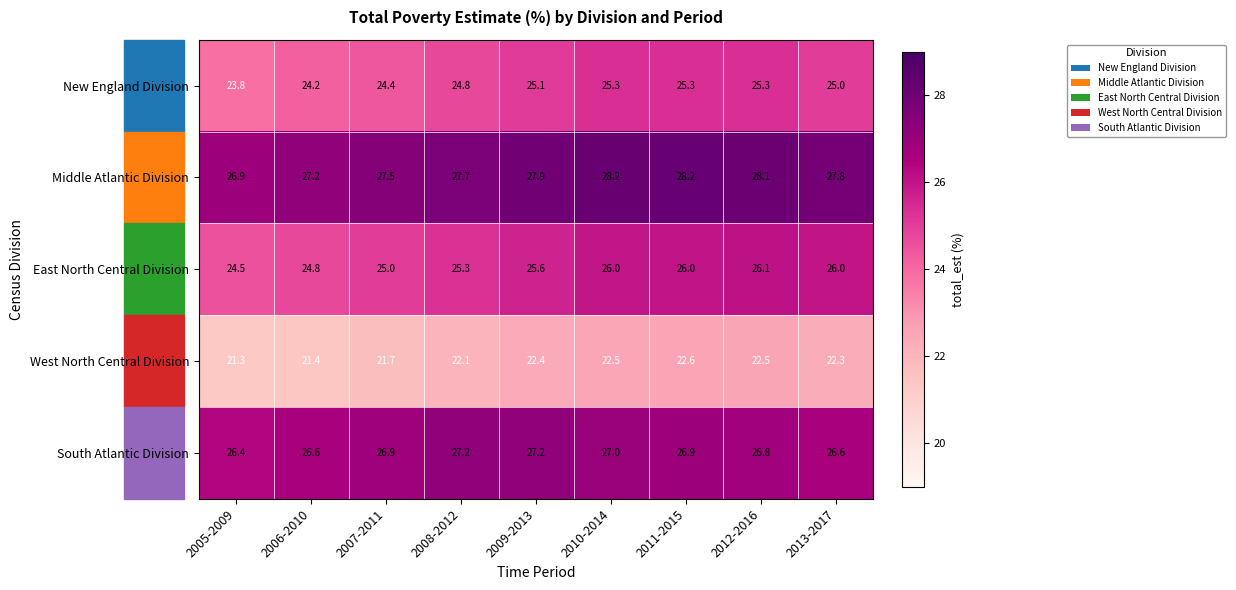

At 2009-2013, list the series in order from largest to smallest.

Middle Atlantic Division, South Atlantic Division, East North Central Division, New England Division, West North Central Division